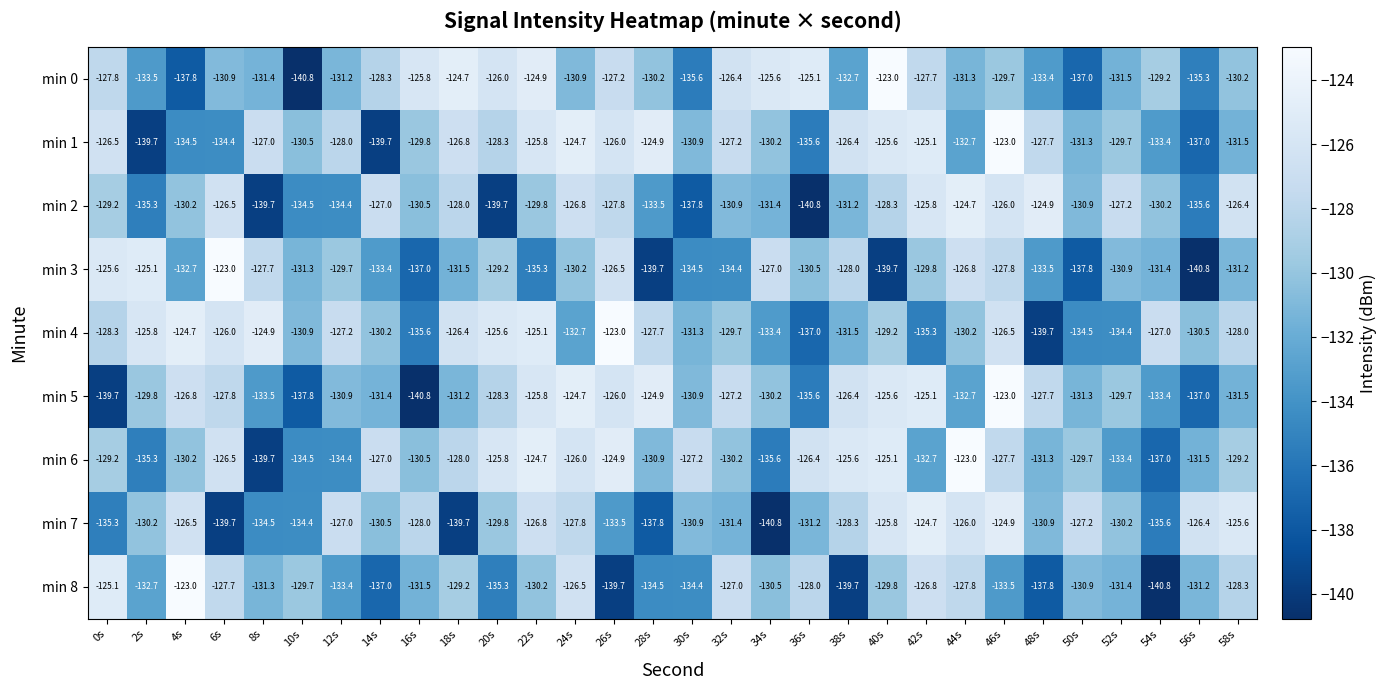

What is the spread (max minus min) of values at 6s?

16.7